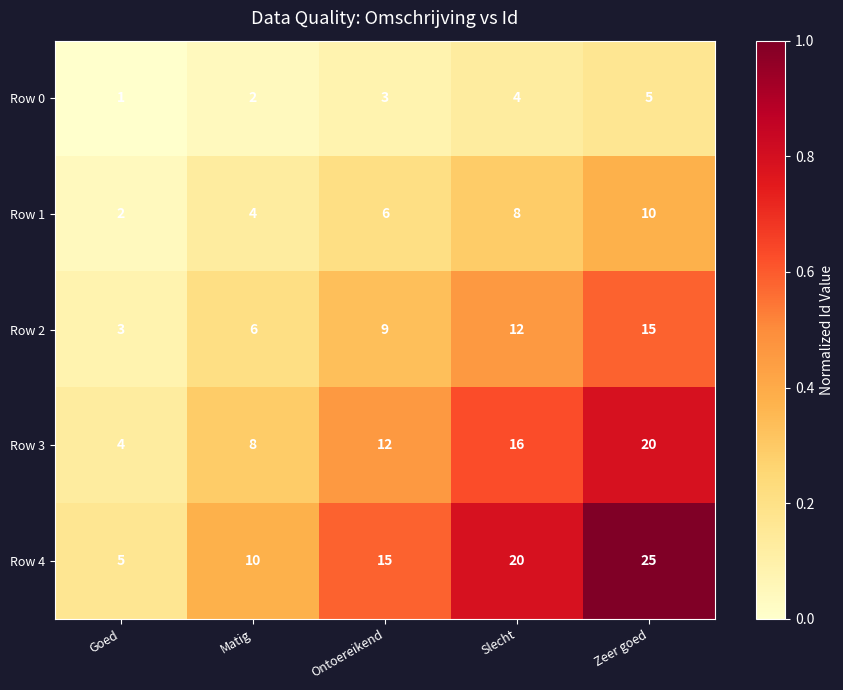

Which series changed the most between Ontoereikend and Zeer goed?

Row 4